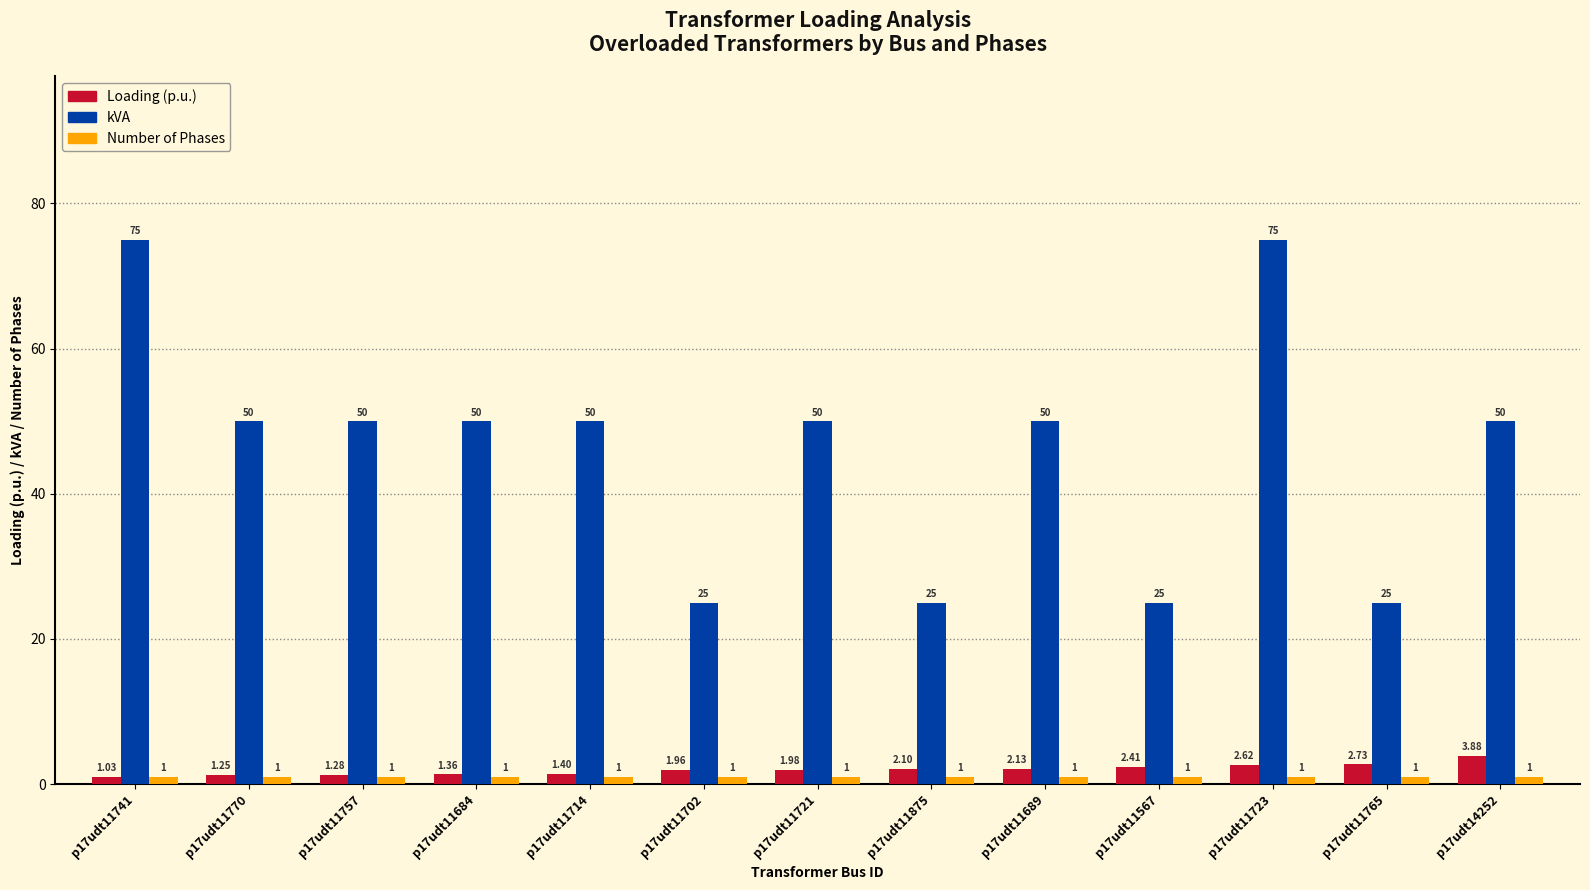

What is the sum of all Loading (p.u.) values?

26.1